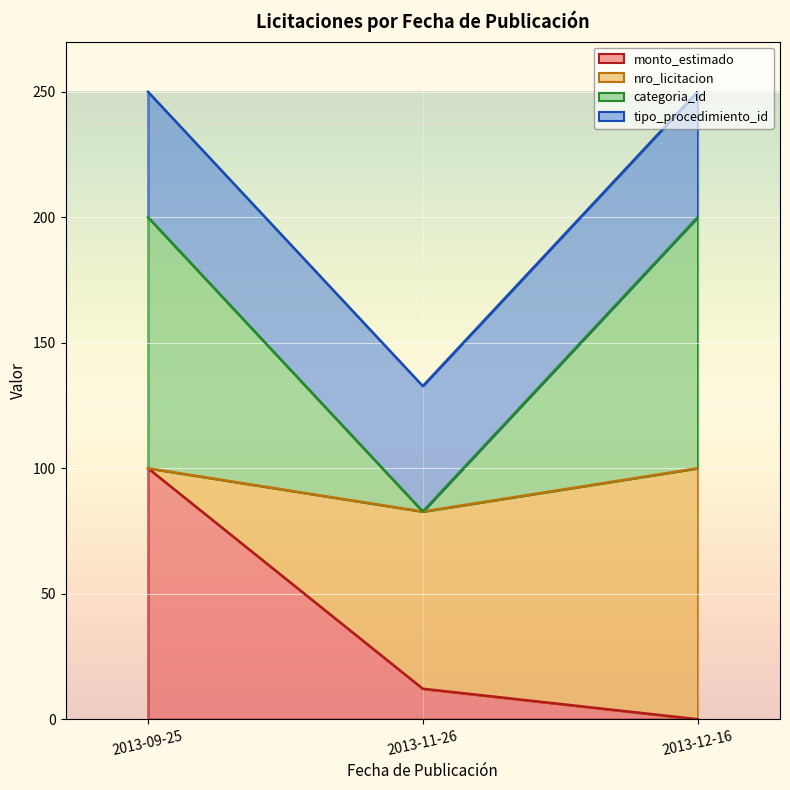

Rank the categories by monto_estimado value from highest to lowest.

2013-09-25, 2013-11-26, 2013-12-16